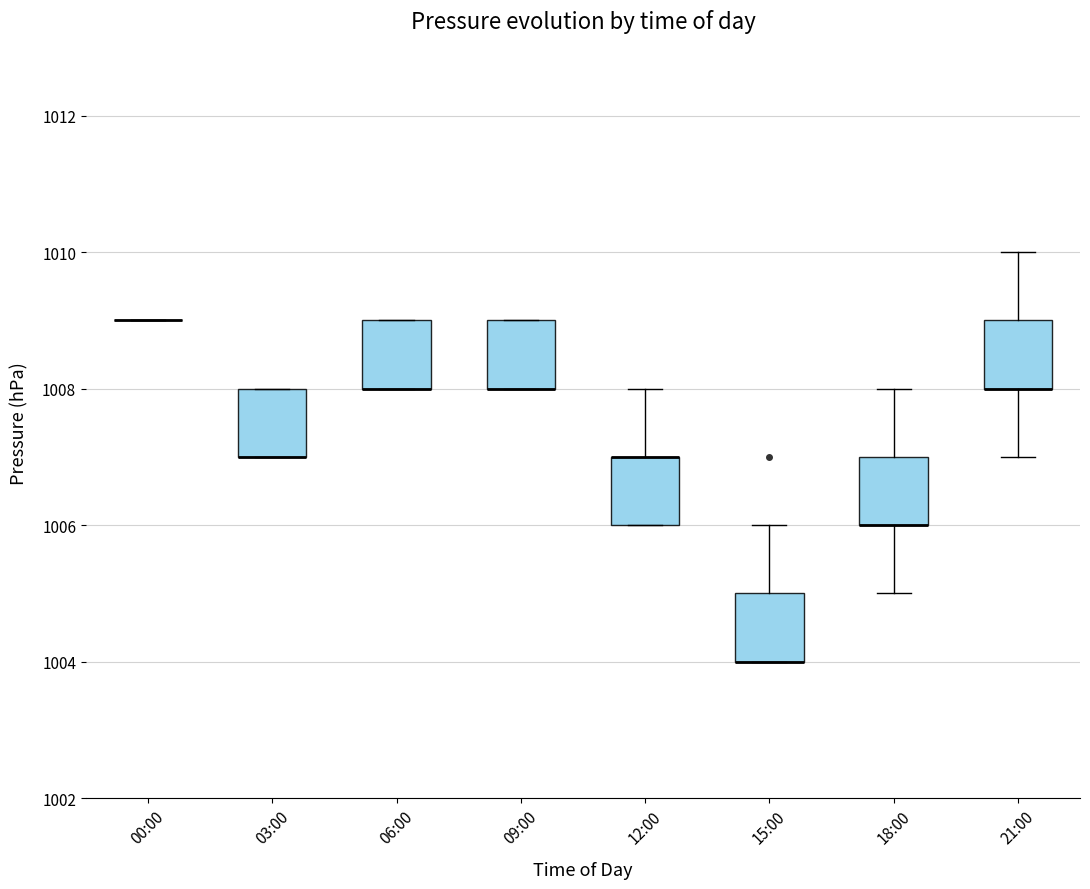

Reading left to right, transcribe this box plot: for each box, give where its median line is, the range the box spans, and where its two whiskers end, as read against the y-axis. The values are not printed on the chart, so give them approximately, as read against the axis.

00:00: box collapsed to a line at 1009, whiskers 1009 to 1009
03:00: median 1007 (drawn on the box's lower edge), box 1007 to 1008, whiskers 1007 to 1008
06:00: median 1008 (drawn on the box's lower edge), box 1008 to 1009, whiskers 1008 to 1009
09:00: median 1008 (drawn on the box's lower edge), box 1008 to 1009, whiskers 1008 to 1009
12:00: median 1007 (drawn on the box's upper edge), box 1006 to 1007, whiskers 1006 to 1008
15:00: median 1004 (drawn on the box's lower edge), box 1004 to 1005, whiskers 1004 to 1006
18:00: median 1006 (drawn on the box's lower edge), box 1006 to 1007, whiskers 1005 to 1008
21:00: median 1008 (drawn on the box's lower edge), box 1008 to 1009, whiskers 1007 to 1010